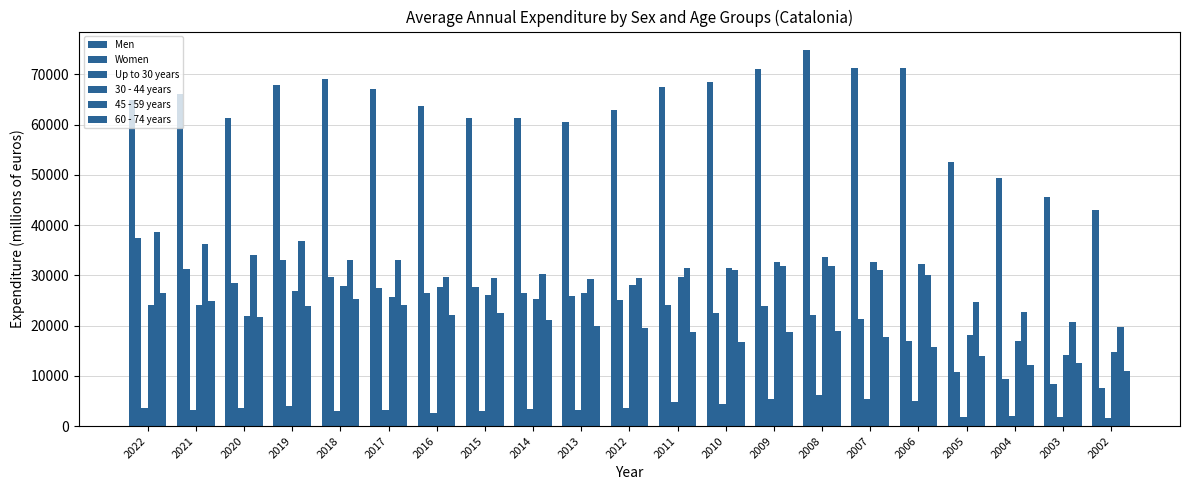

What is the total value across all series at 2016?

172423